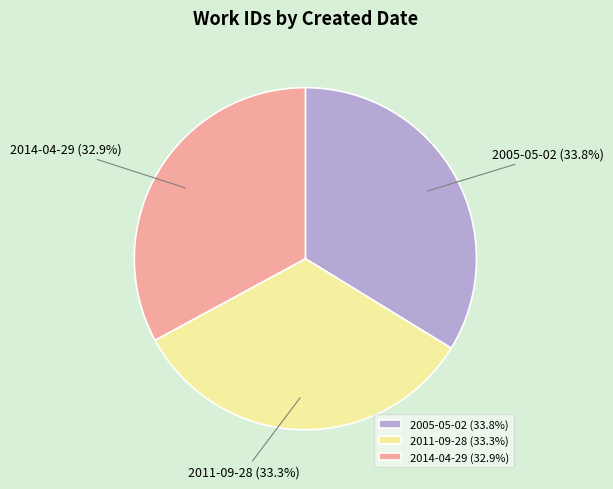

What is the ratio of the value at 2014-04-29 to the value at 2005-05-02?

1.0